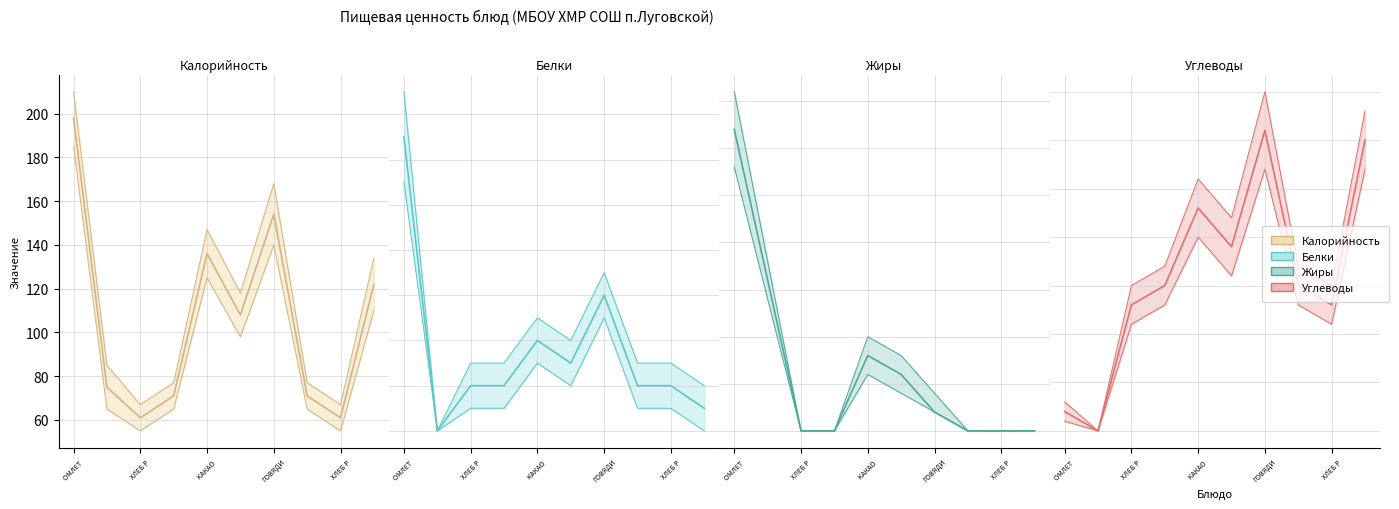

Reading right to left, extract all data points from this chart.

Калорийность: 122	61	71	154	108	136	71	61	75	198
Белки: 1	2	2	6	3	4	2	2	0	13
Жиры: 0	0	0	1	3	4	0	0	8	16
Углеводы: 30	13	15	31	19	23	15	13	0	2